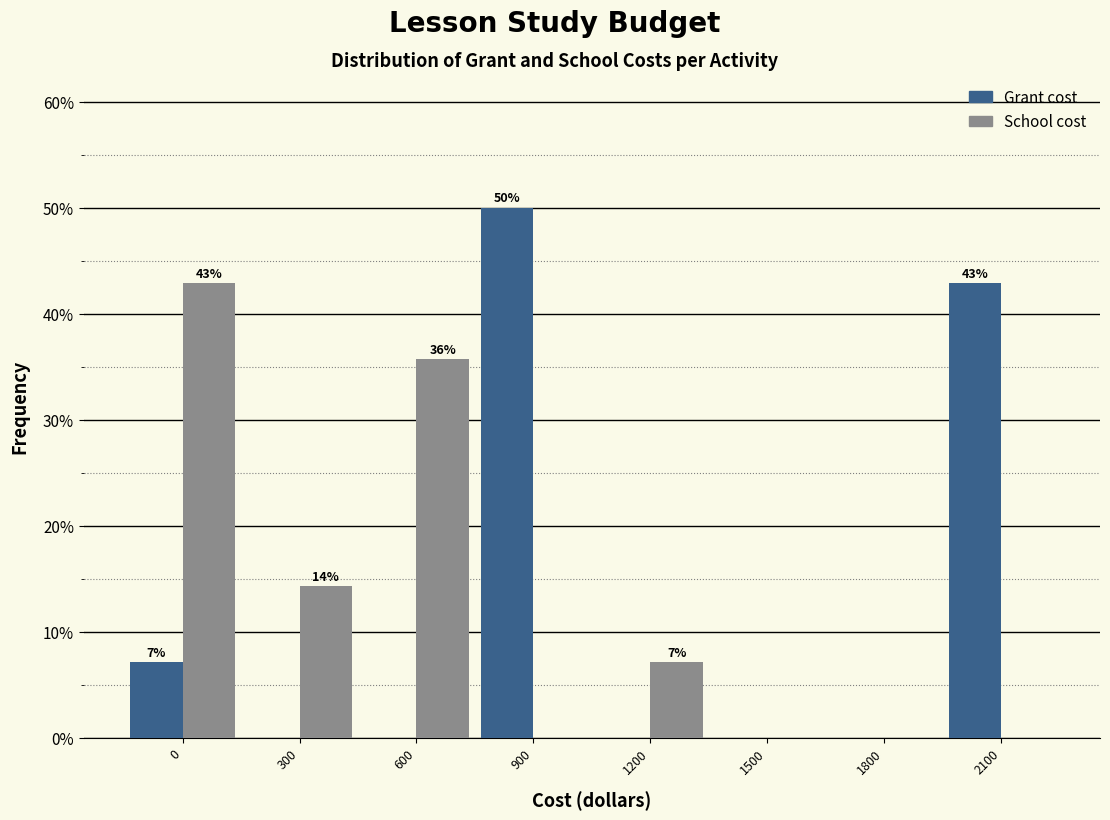

Reading left to right, transcribe all the data shown in this chart.

Grant cost: 0=7.1	300=0.0	600=0.0	900=50.0	1200=0.0	1500=0.0	1800=0.0	2100=42.9
School cost: 0=42.9	300=14.3	600=35.7	900=0.0	1200=7.1	1500=0.0	1800=0.0	2100=0.0